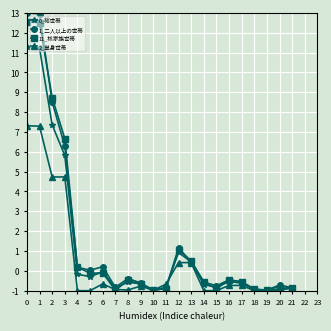

Which series changed the most between 7 and 9?

11_核家族世帯